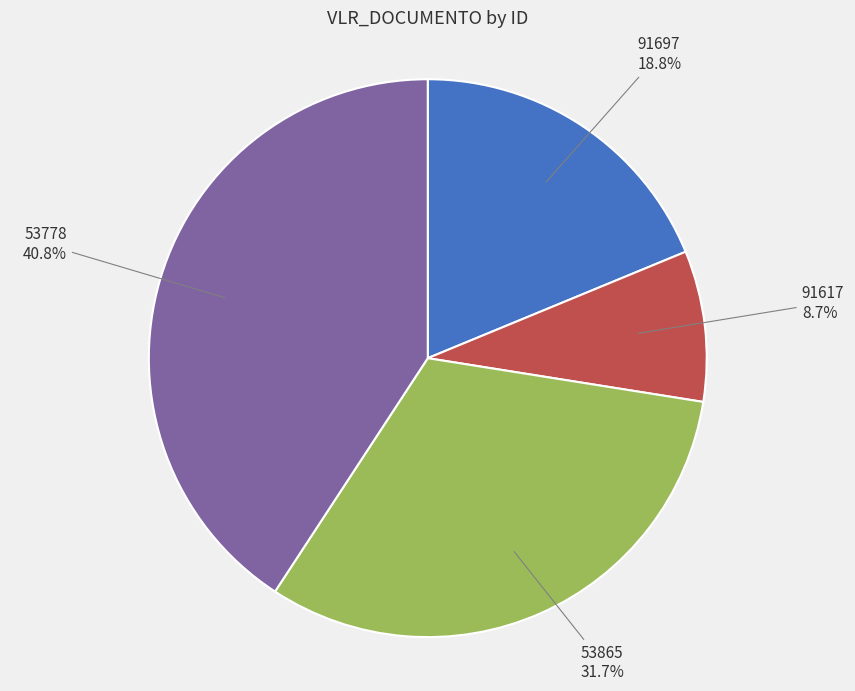

What is the largest slice in the pie chart?

53778